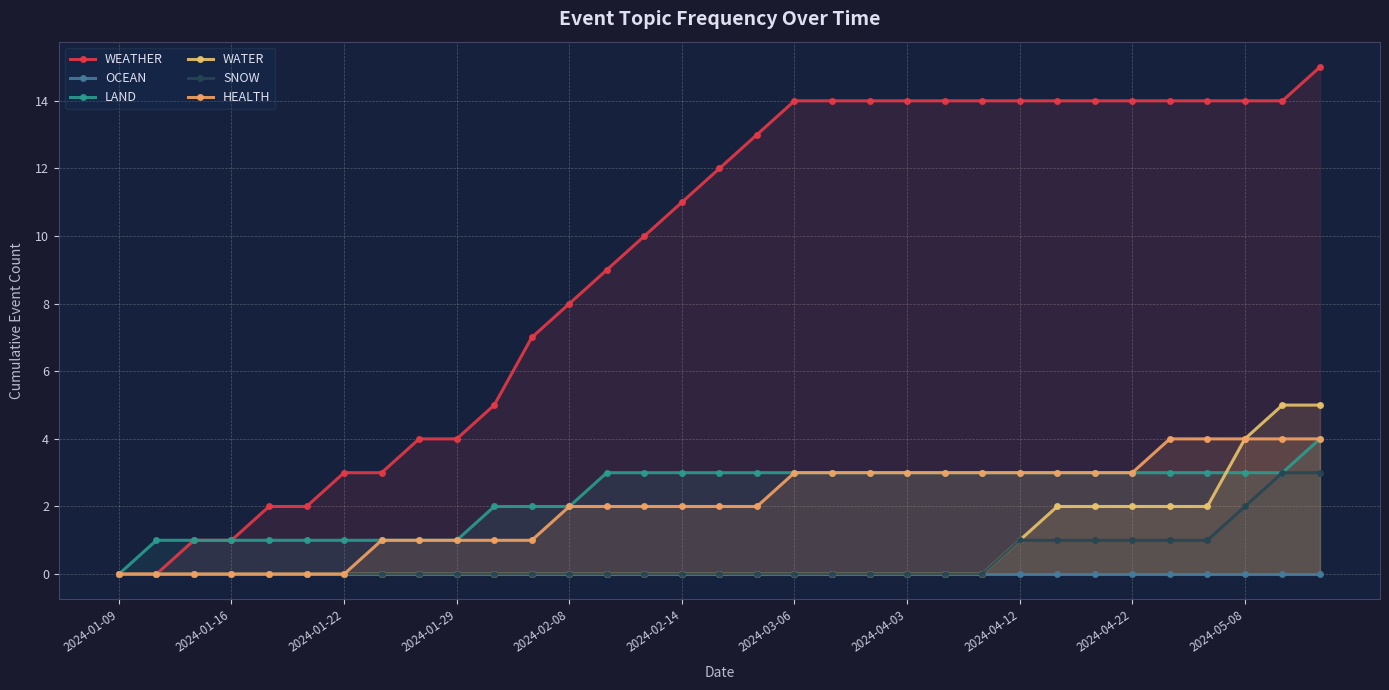

What is the difference between the highest and lowest values at 14?

10